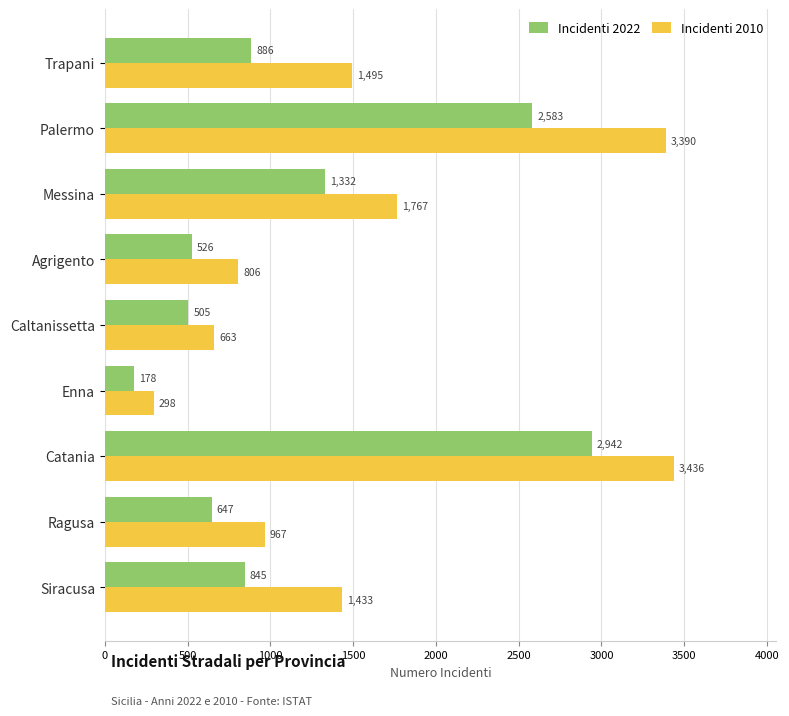

List the series in order of their peak value, highest first.

Incidenti 2010, Incidenti 2022